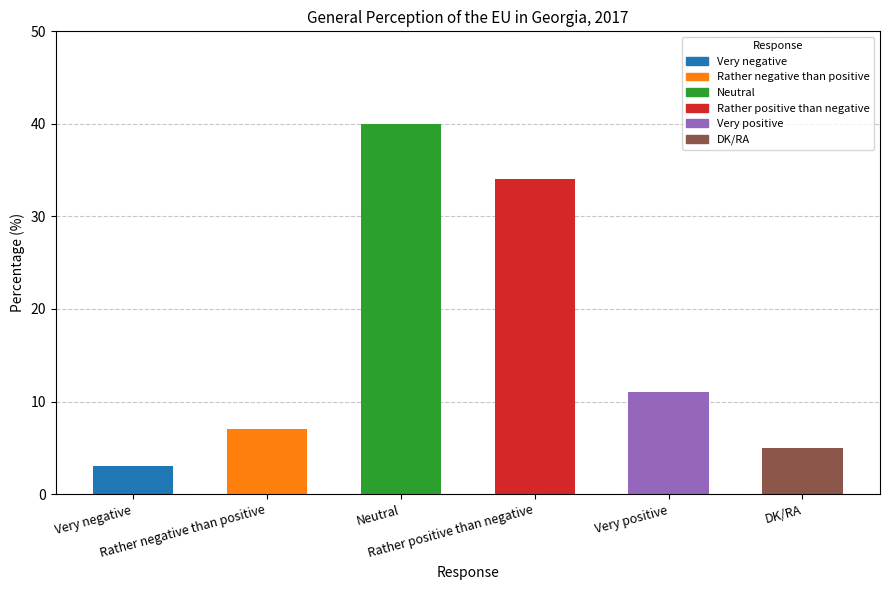

Rank the categories by value from lowest to highest.

Very negative, DK/RA, Rather negative than positive, Very positive, Rather positive than negative, Neutral